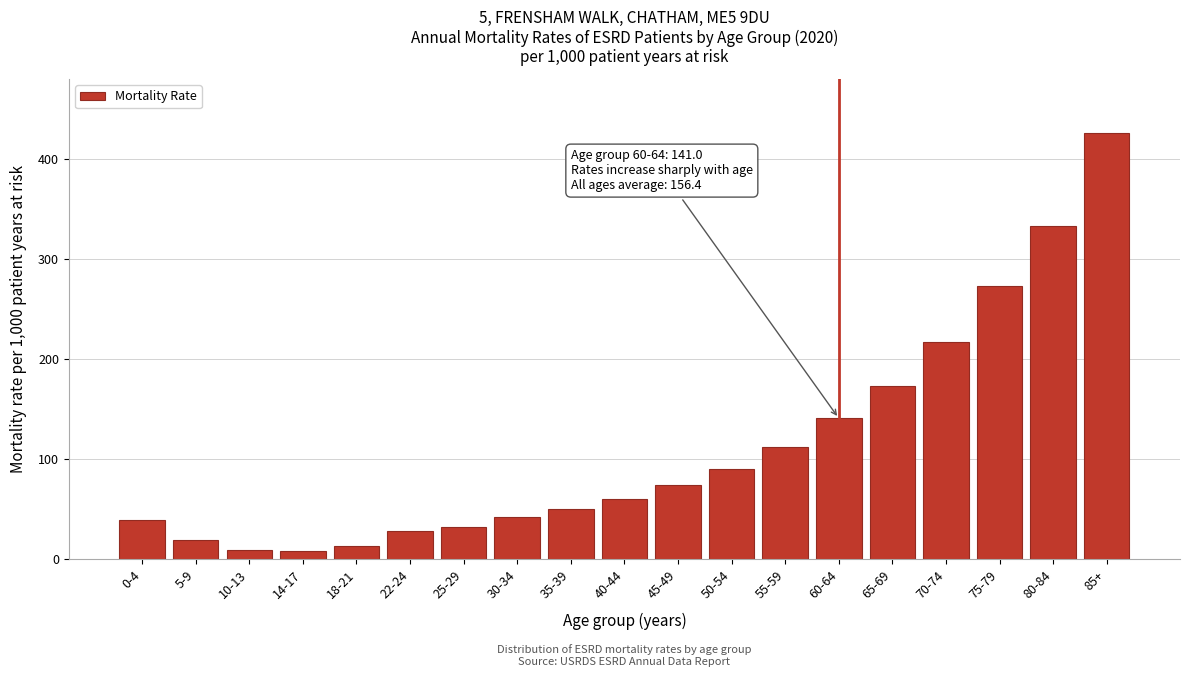

What is the maximum value shown in the chart?

426.5